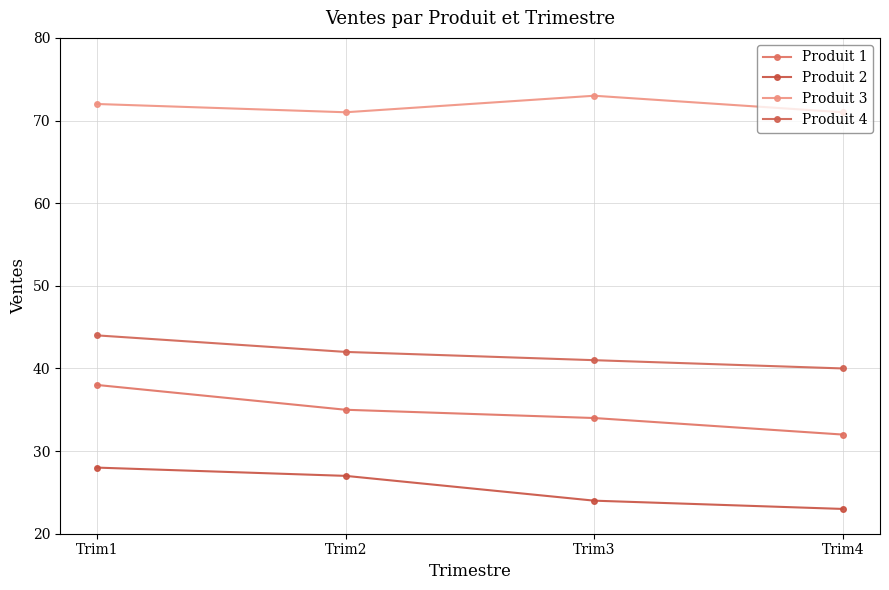

What is the total value across all series at Trim1?

182